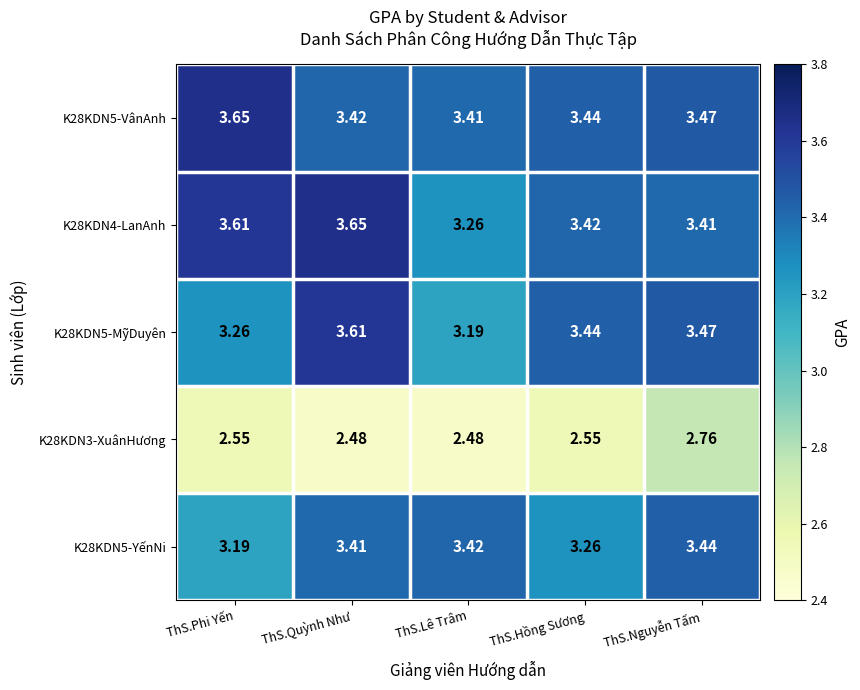

Where is K28KDN4-LanAnh nearest to the value 3?

ThS.Lê Trâm